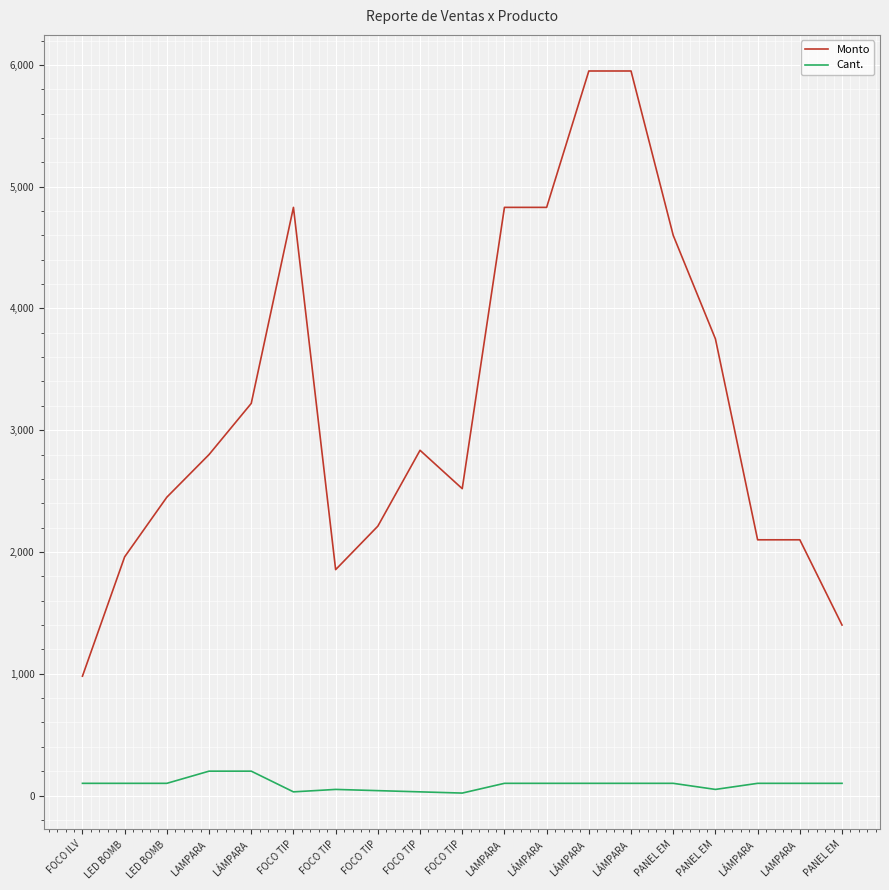

What is the total value across all series at FOCO TIP?

4860